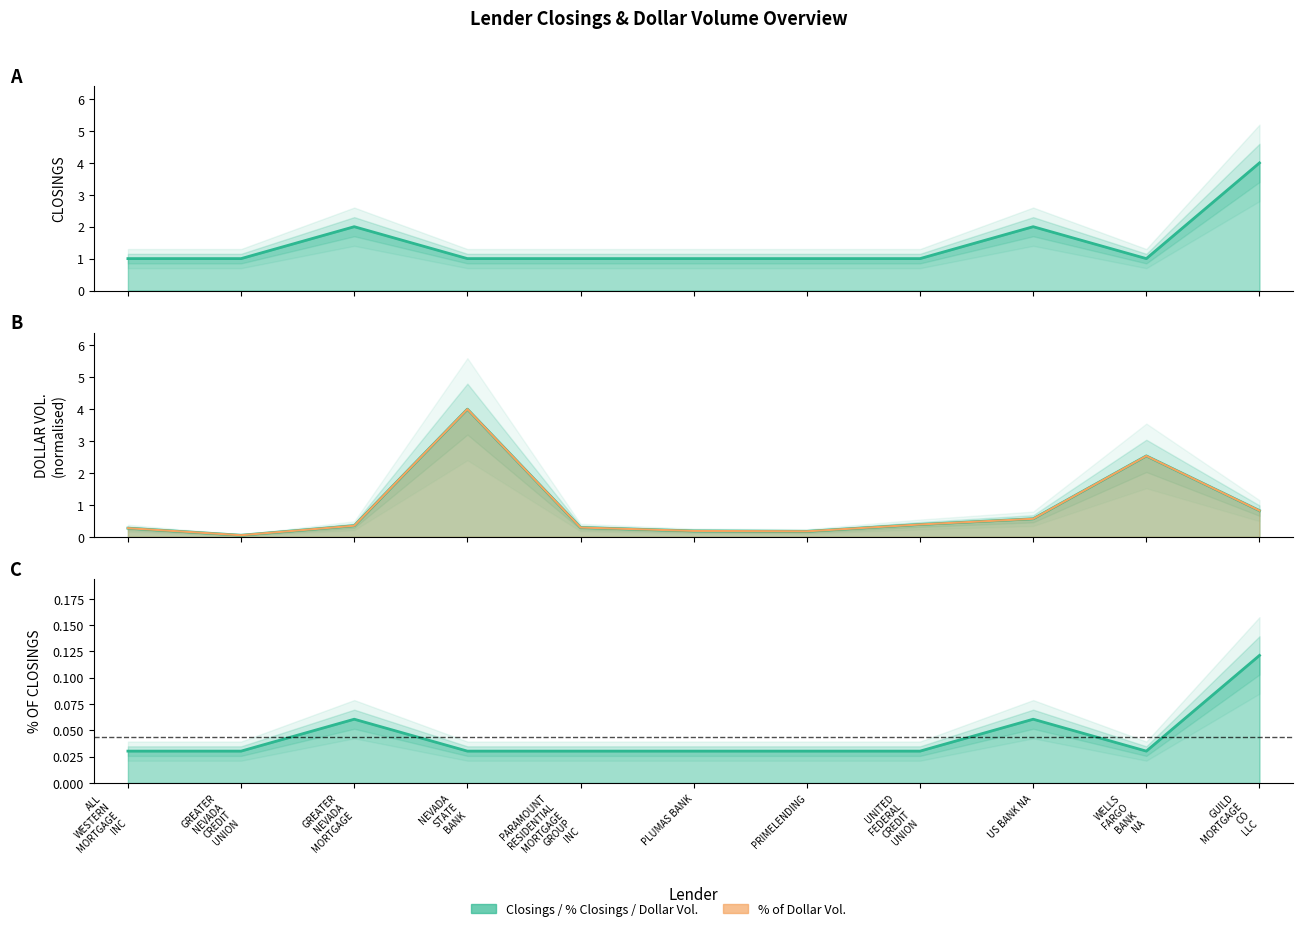

The value of DOLLAR VOL. at PRIMELENDING is 0.2. True or false?

True